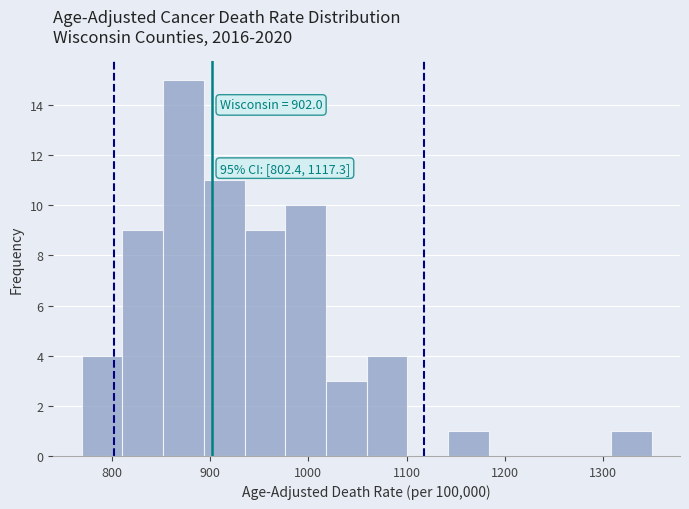

Which range on the x-axis has the tallest bar?

850 to 890